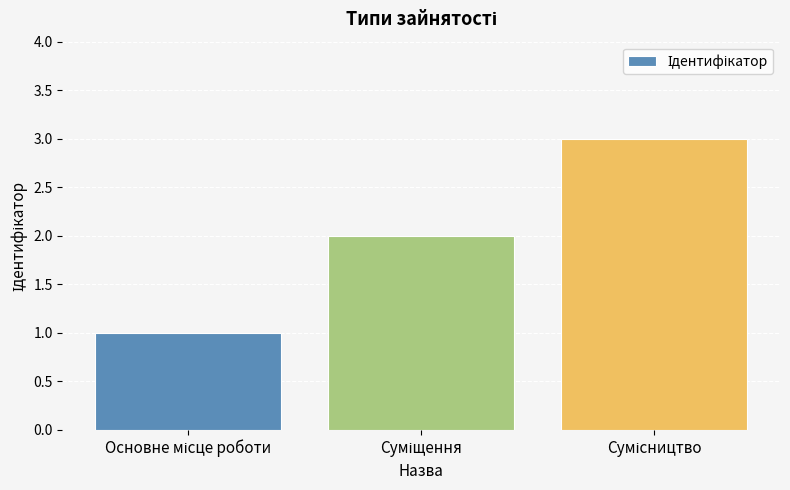

Count the values in the range 1 to 3.

3